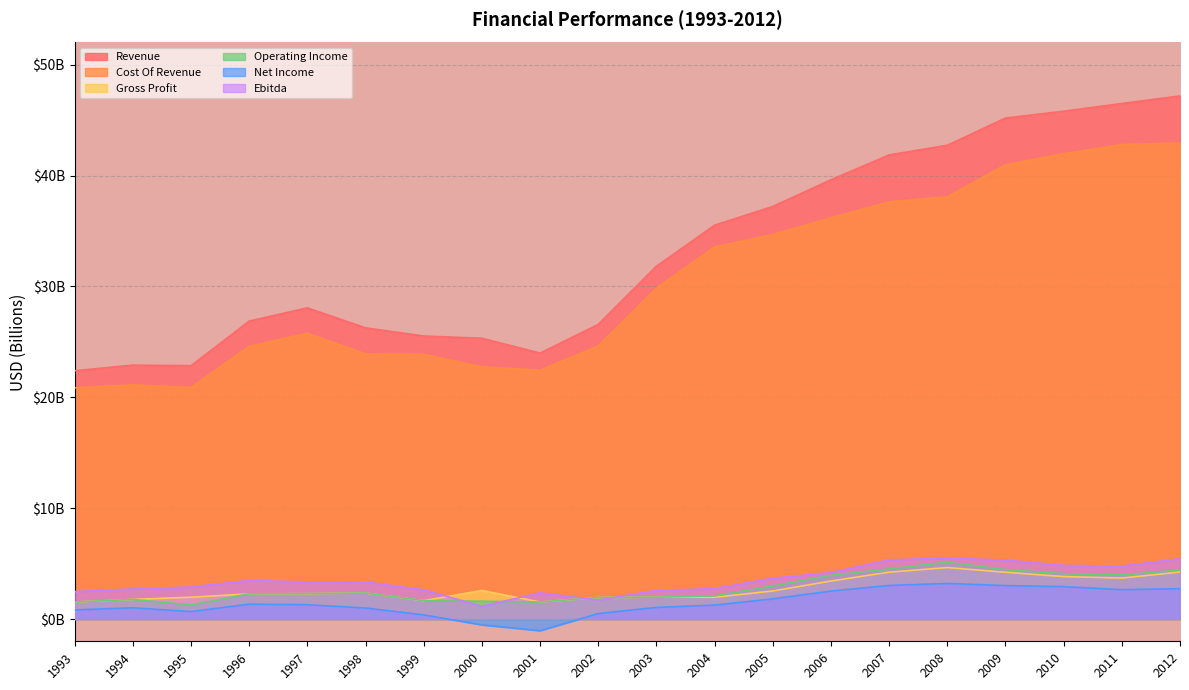

List the labels in order of Ebitda value, largest first.

2008, 2012, 2007, 2009, 2010, 2011, 2006, 2005, 1996, 1998, 1997, 1995, 2004, 1994, 1999, 2003, 1993, 2001, 2002, 2000